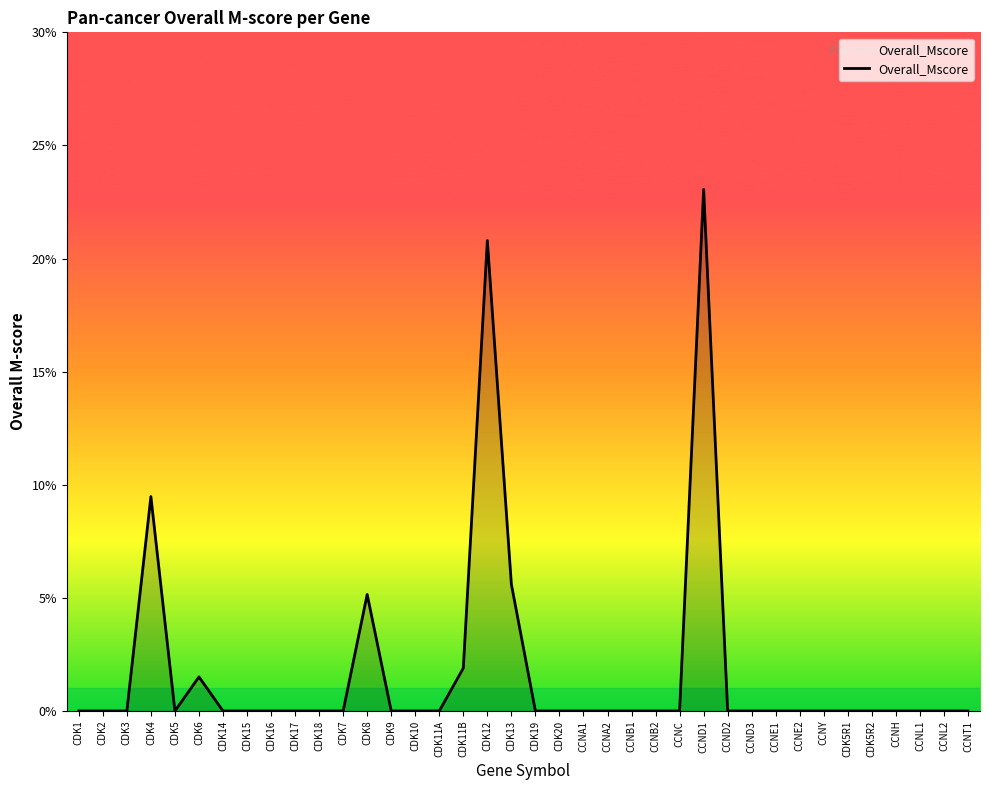

Does the chart have visible grid lines?

No